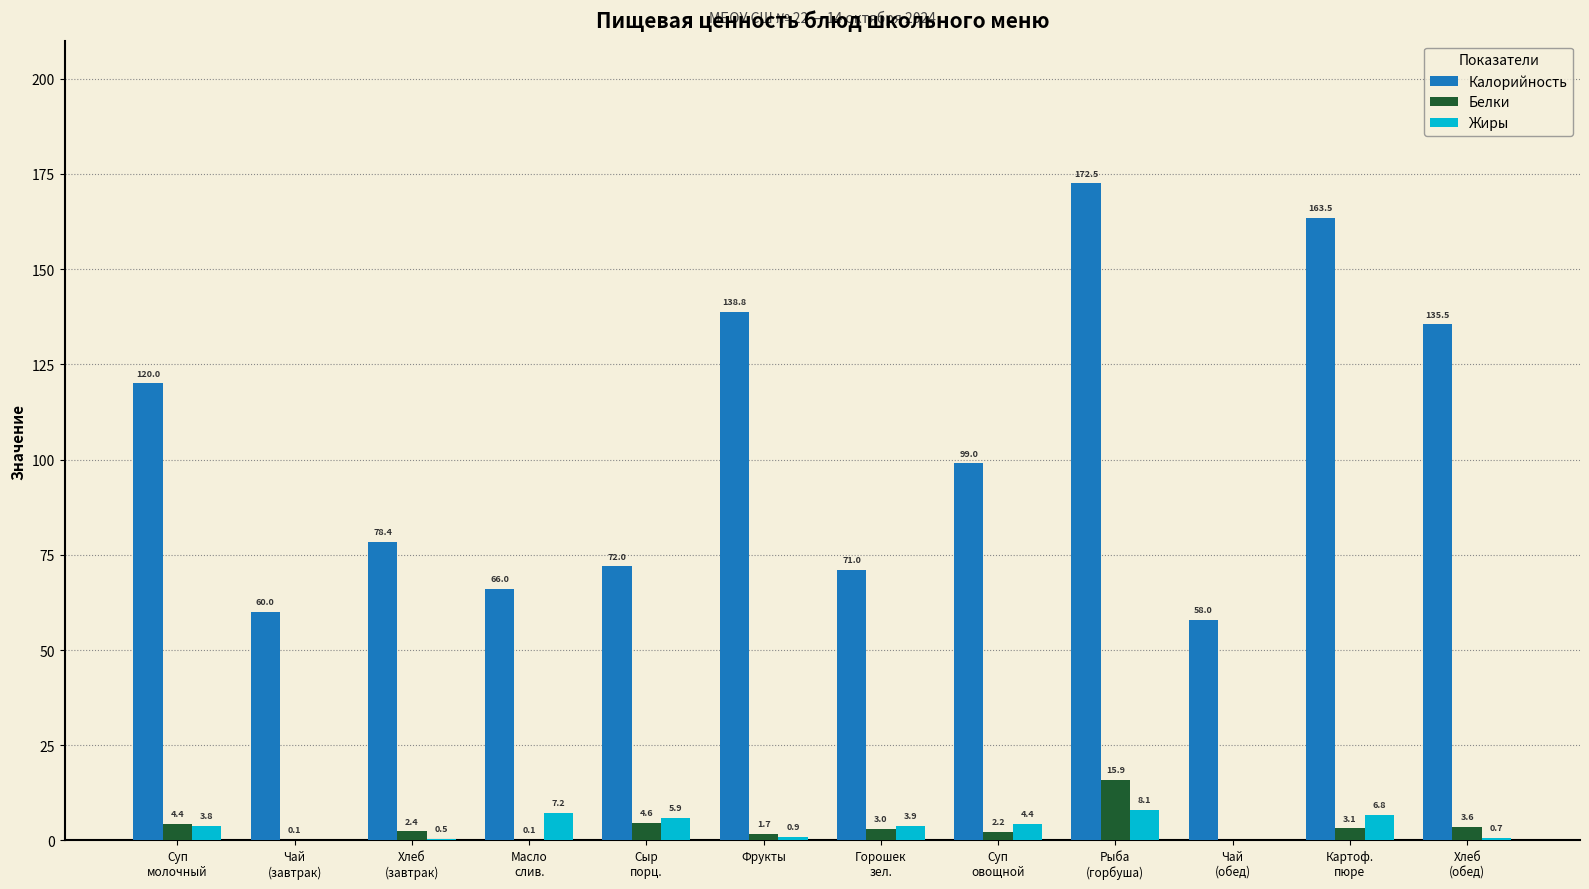

What is the sum of all Белки values?

41.1